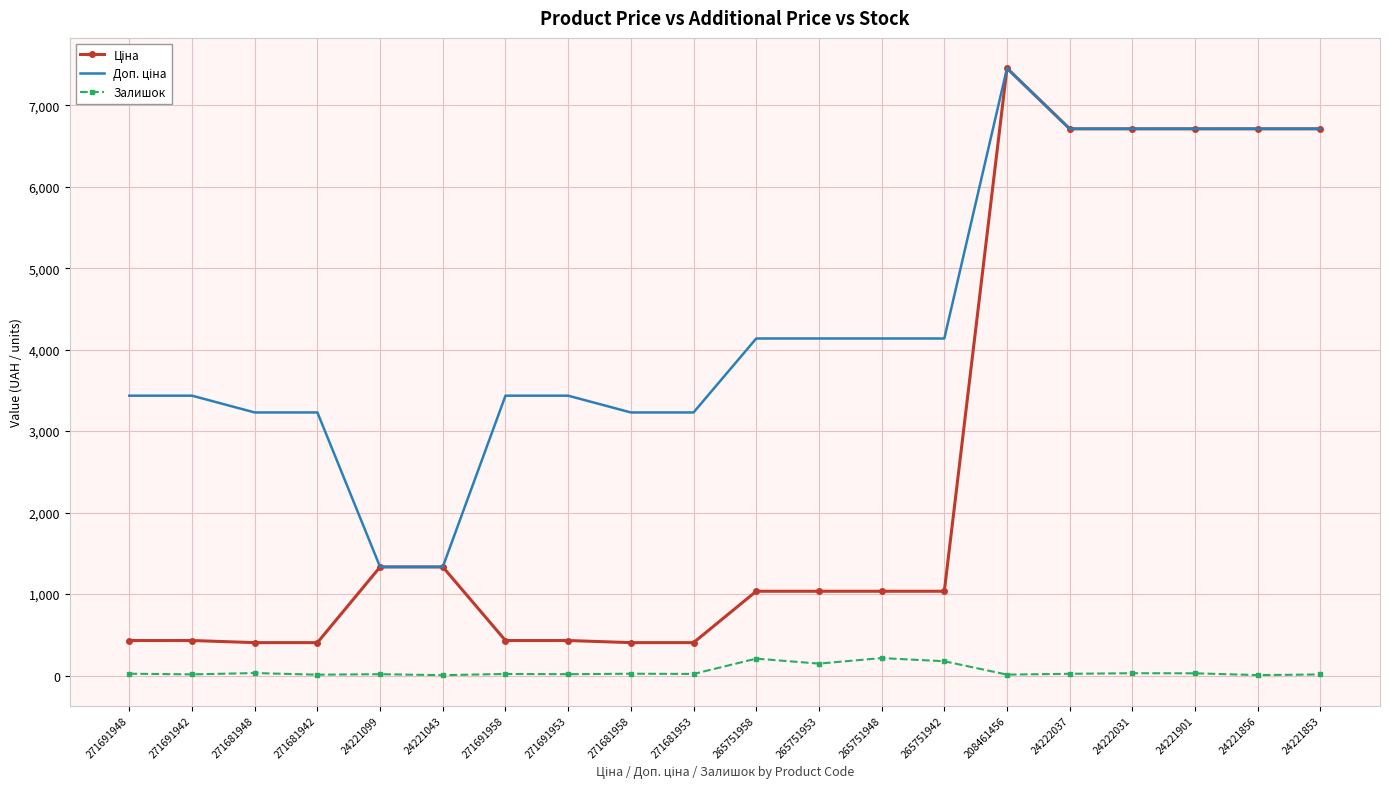

In Залишок, how many points are higher than both neighbors (excluding endpoints)?

7